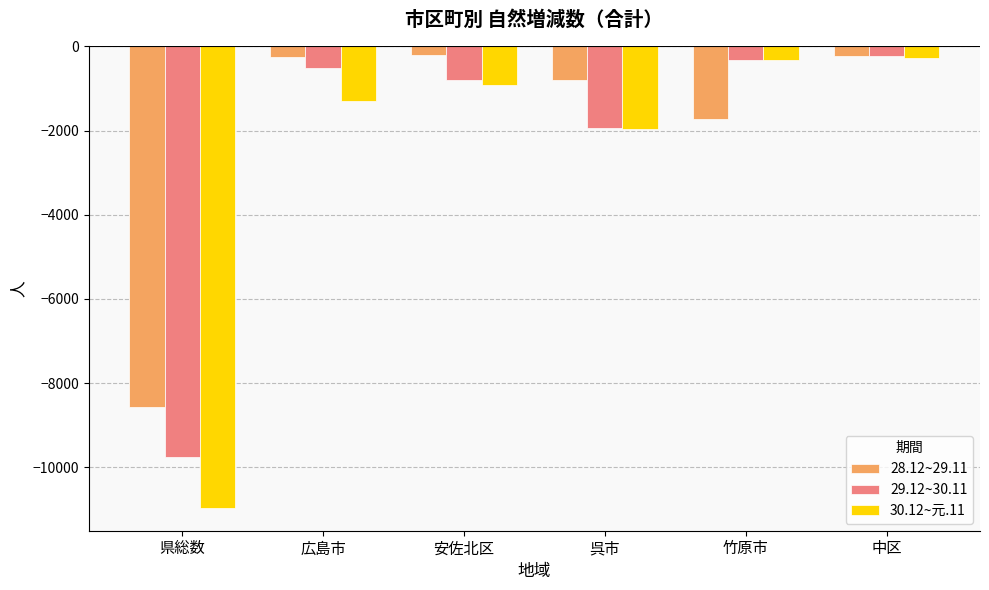

Which series changed the most between 竹原市 and 中区?

28.12~29.11